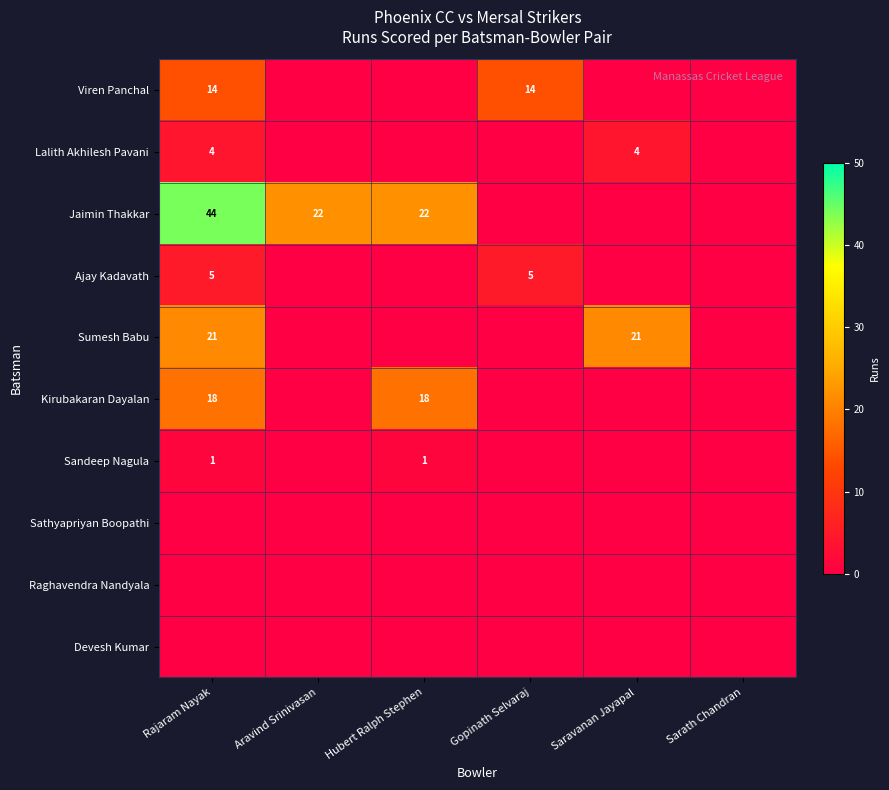

The value of Sumesh Babu at Saravanan Jayapal is 21. True or false?

True